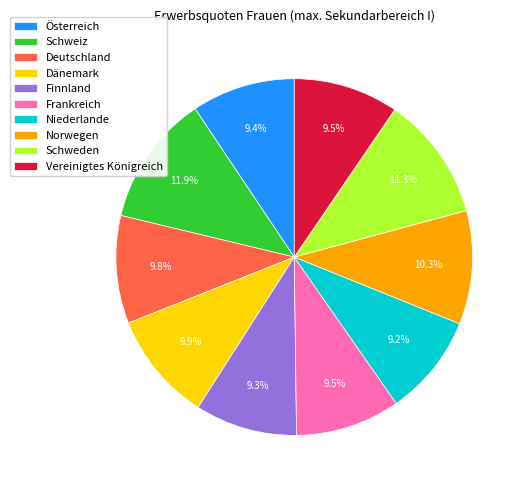

Is there a majority slice in this chart?

No